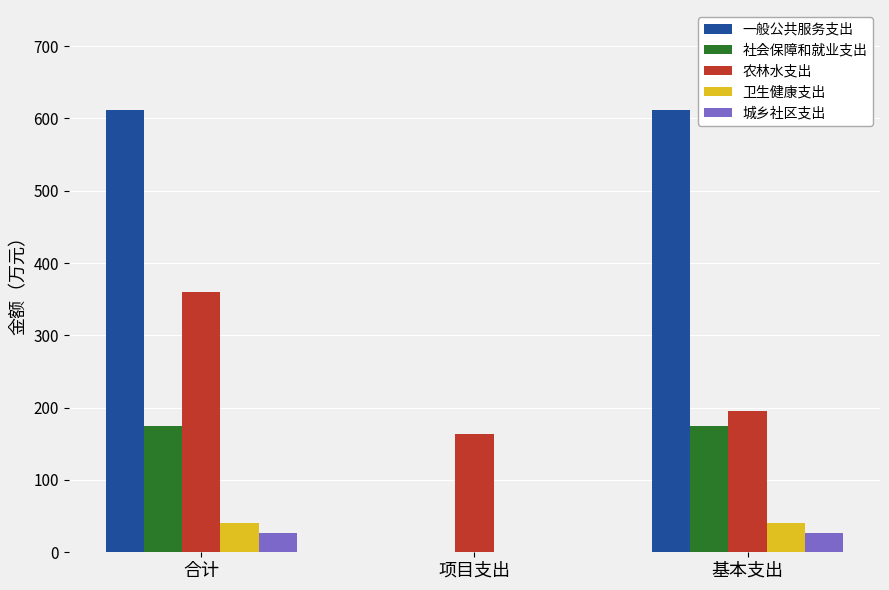

What are all the series names shown in the legend?

一般公共服务支出, 社会保障和就业支出, 农林水支出, 卫生健康支出, 城乡社区支出